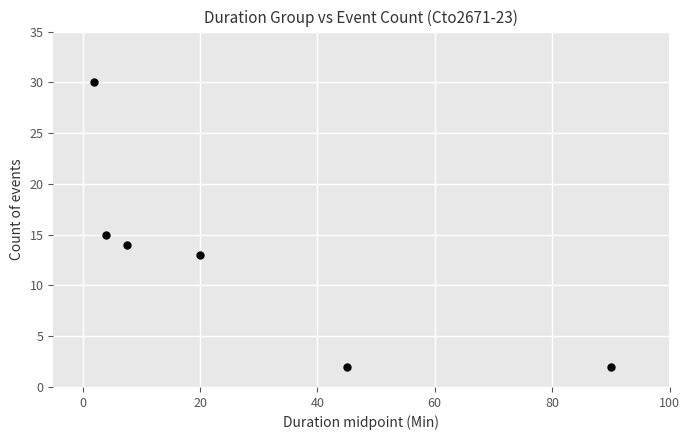

What Y value in the scatter plot is closest to 16?

15